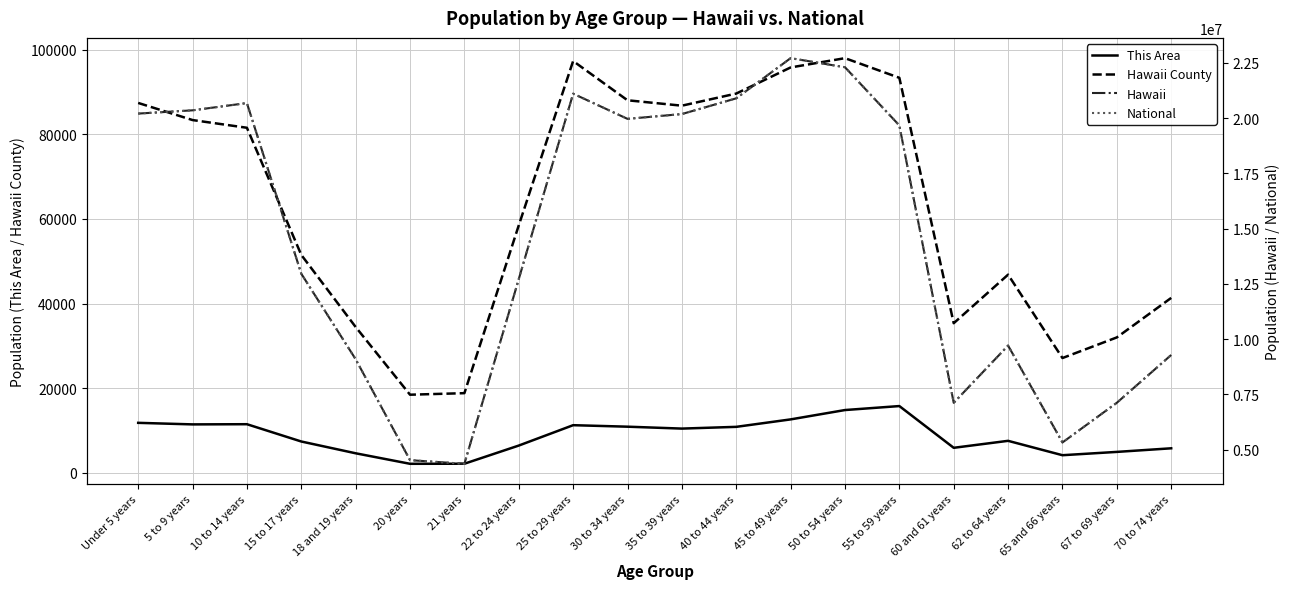

At which category is the sum across all series the highest?

45 to 49 years